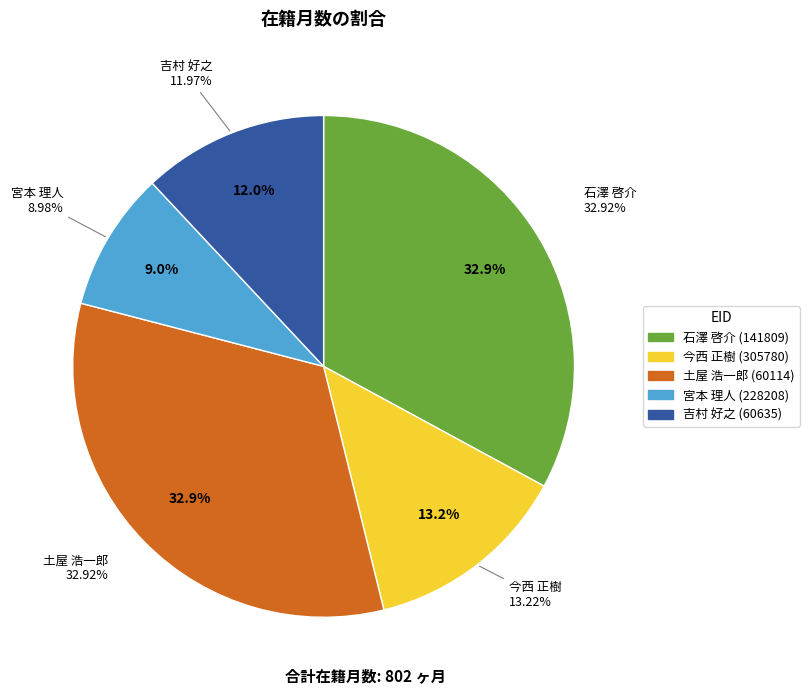

What is the change in value from 石澤 啓介
(141809) to 今西 正樹
(305780)?

-158